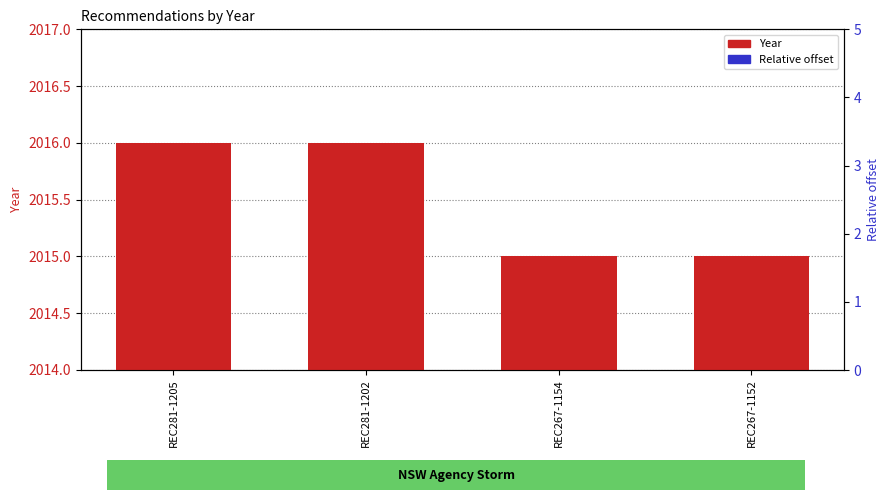

What is the approximate value of Relative offset at REC281-1205?

2